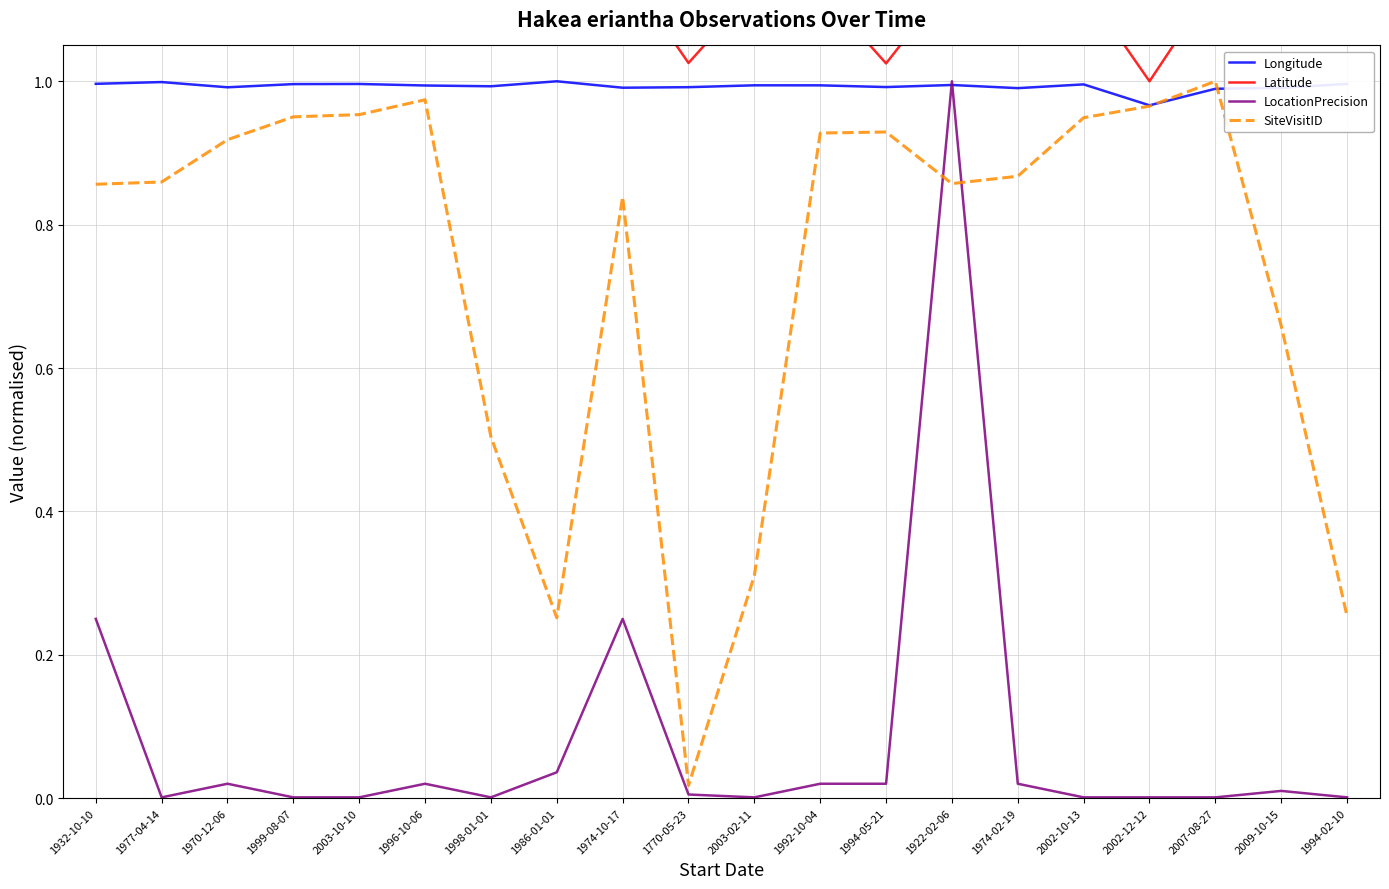

Which category has the lowest value in the Latitude series?

2002-12-12